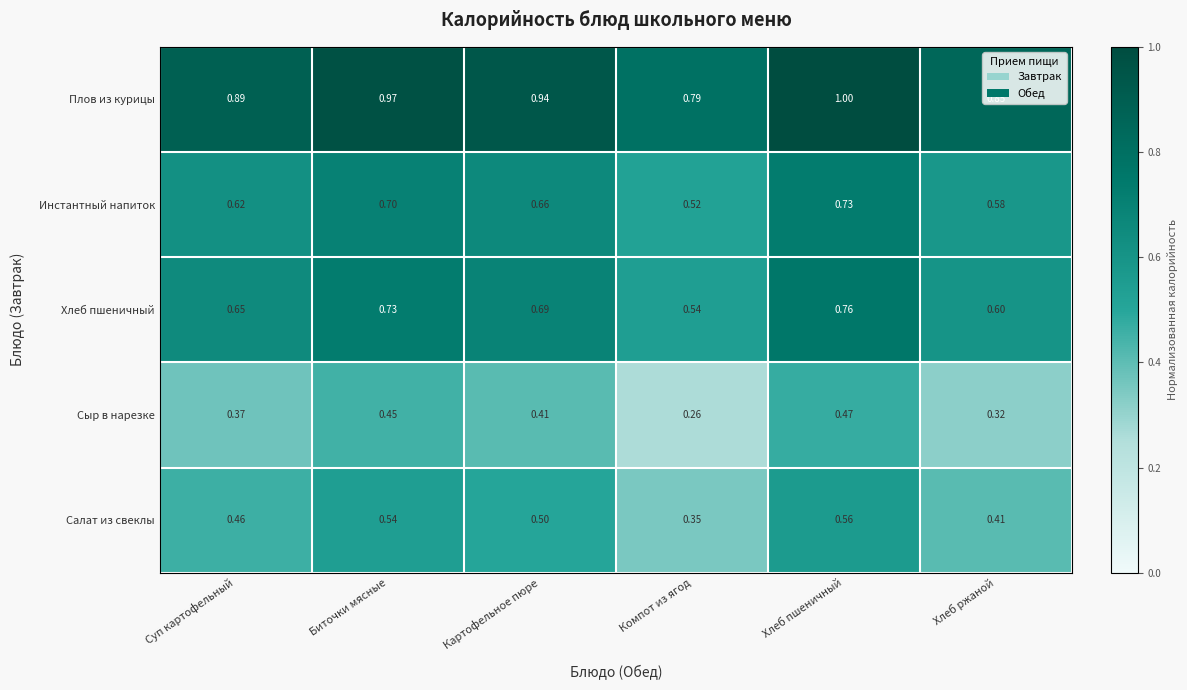

Where is Инстантный напиток nearest to the value 0?

Компот из ягод